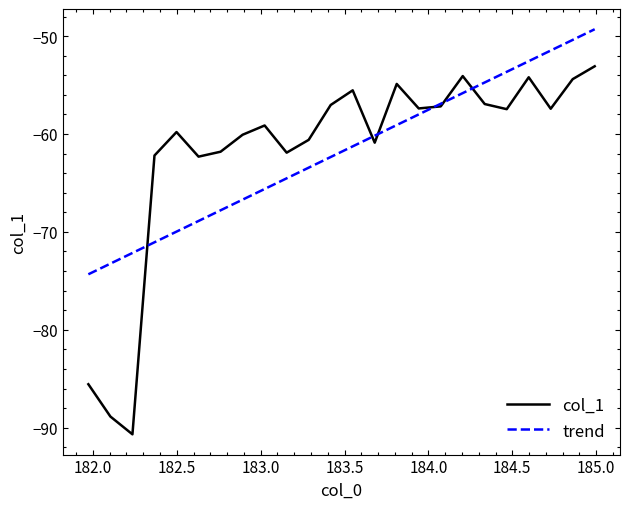

Which series has the widest spread of values?

col_1